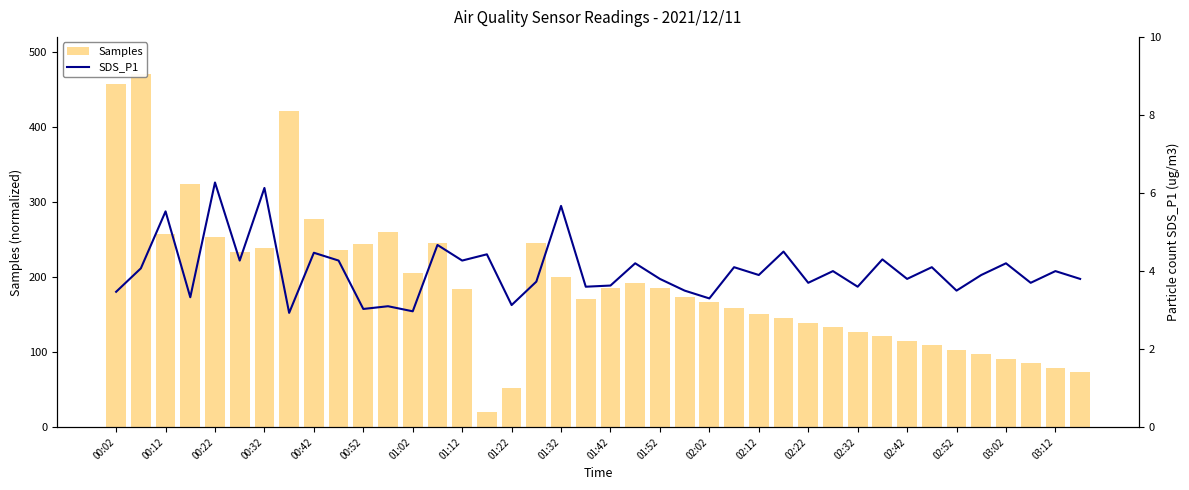

Reading left to right, extract all data points from this chart.

Samples: 457.4	470.0	257.6	324.2	253.2	233.1	238.8	421.9	277.5	236.3	243.5	259.8	205.5	245.7	183.6	20.0	52.5	245.1	200.8	170.2	185.5	191.5	185.5	173.5	167.5	159.4	151.4	145.4	139.4	133.3	127.3	121.3	115.3	109.3	103.3	97.2	91.2	85.2	79.2	73.2
SDS_P1: 3.5	4.1	5.5	3.3	6.3	4.3	6.1	2.9	4.5	4.3	3.0	3.1	3.0	4.7	4.3	4.4	3.1	3.7	5.7	3.6	3.6	4.2	3.8	3.5	3.3	4.1	3.9	4.5	3.7	4.0	3.6	4.3	3.8	4.1	3.5	3.9	4.2	3.7	4.0	3.8